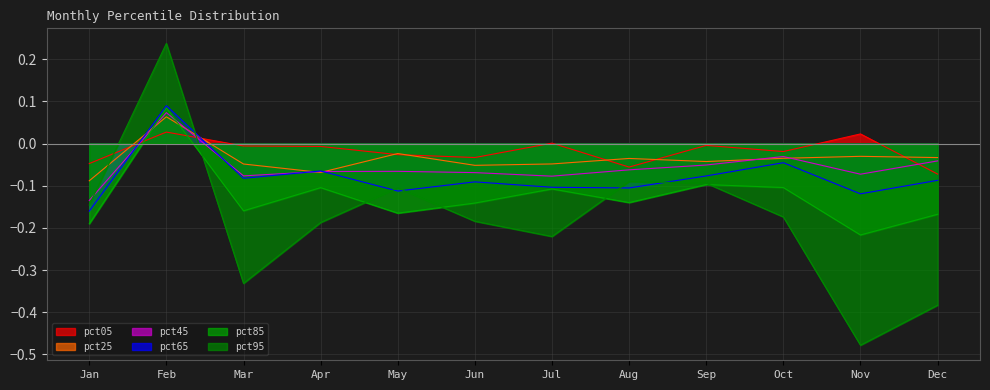

True or false: pct85 has a value of -0.3 at Jan.

False